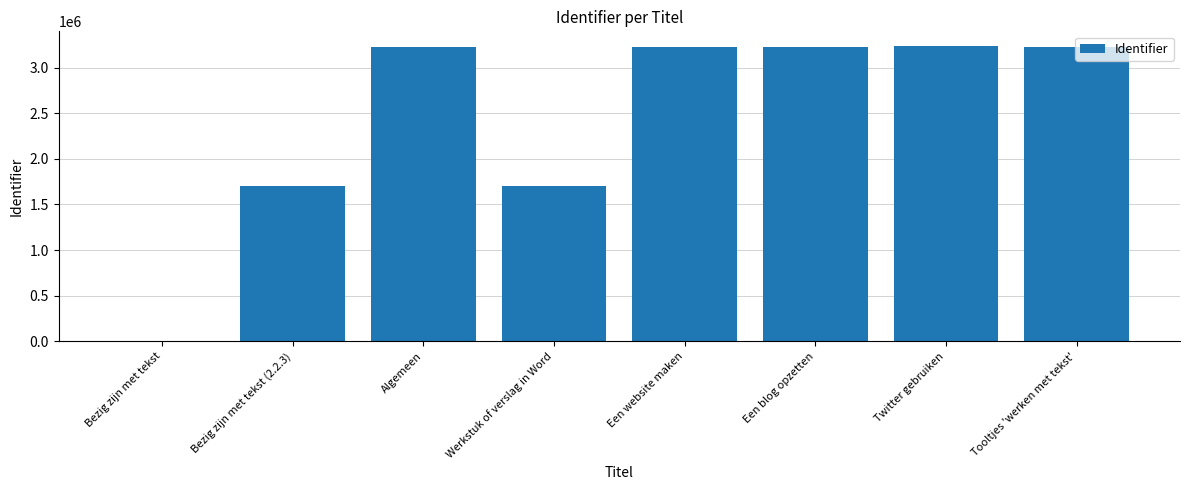

Where is the data nearest to the value 1618050?

Bezig zijn met tekst (2.2.3)